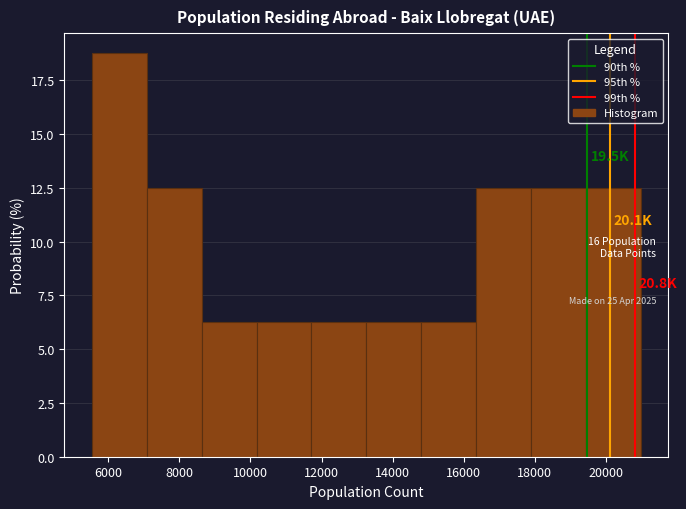

Which range on the x-axis has the tallest bar?

5600 to 7000